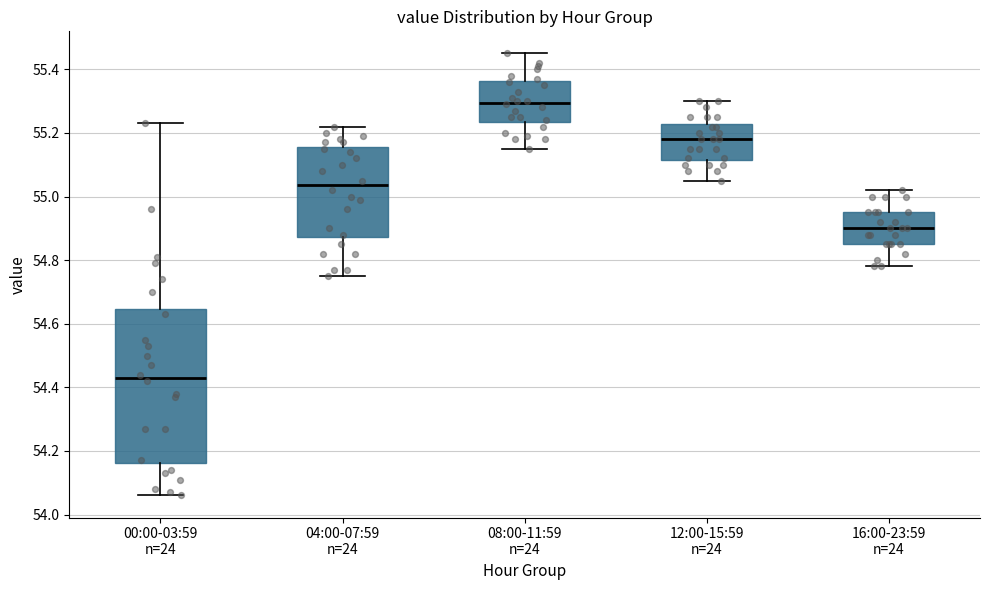

Reading left to right, read every box against the y-axis: the position of its median line, the range the box covers, and the ends of its whiskers. The values are not printed on the chart, so give them approximately, as read against the axis.

00:00-03:59 n=24: median 54.44, box 54.16 to 54.64, whiskers 54.06 to 55.24
04:00-07:59 n=24: median 55.04, box 54.88 to 55.16, whiskers 54.76 to 55.22
08:00-11:59 n=24: median 55.30, box 55.24 to 55.36, whiskers 55.16 to 55.46
12:00-15:59 n=24: median 55.18, box 55.12 to 55.22, whiskers 55.06 to 55.30
16:00-23:59 n=24: median 54.90, box 54.86 to 54.96, whiskers 54.78 to 55.02